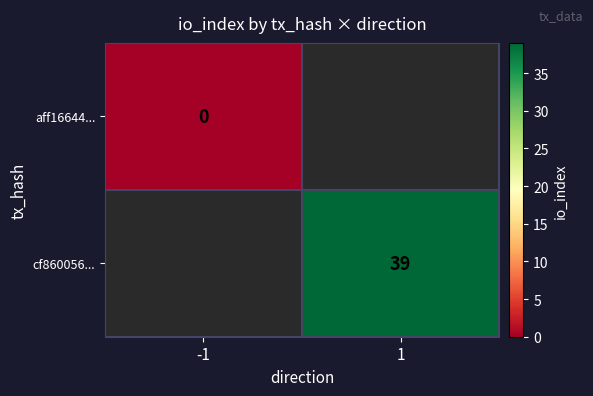

Is the value of aff16644... at -1 greater than the value of cf860056... at 1?

No